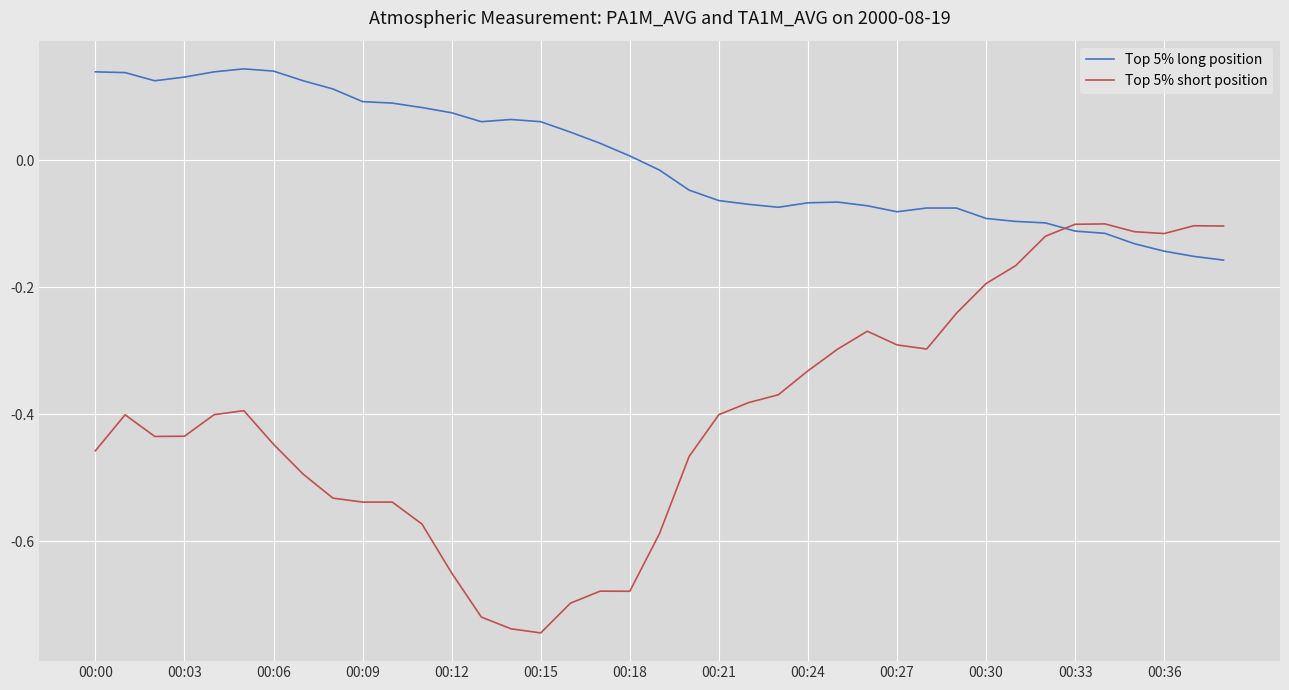

What is the difference between the maximum and minimum values in the Top 5% long position series?

0.3